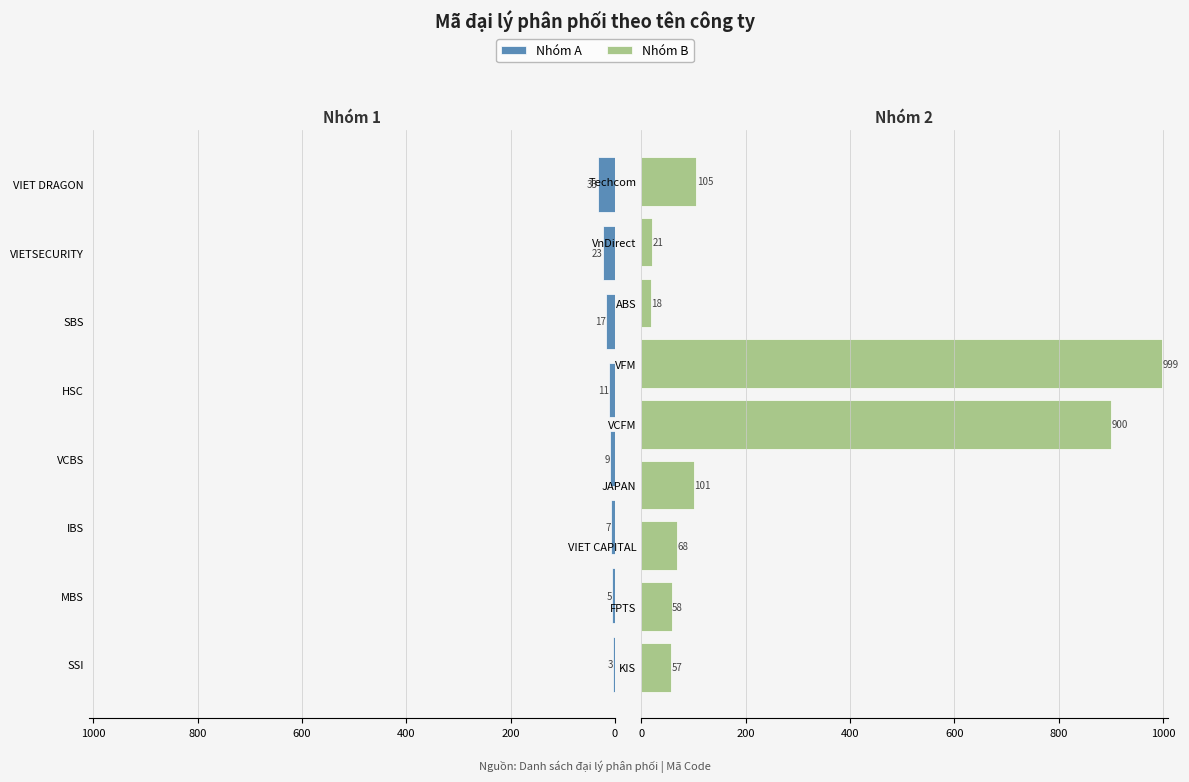

What is the difference between the second highest and minimum values?

897